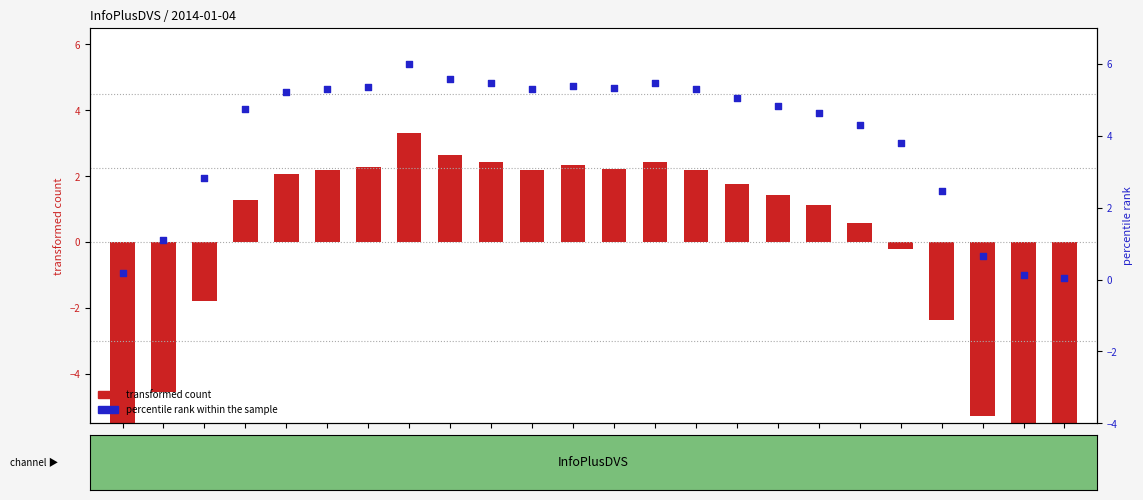

Which series has the largest total across all categories?

percentile rank within sample